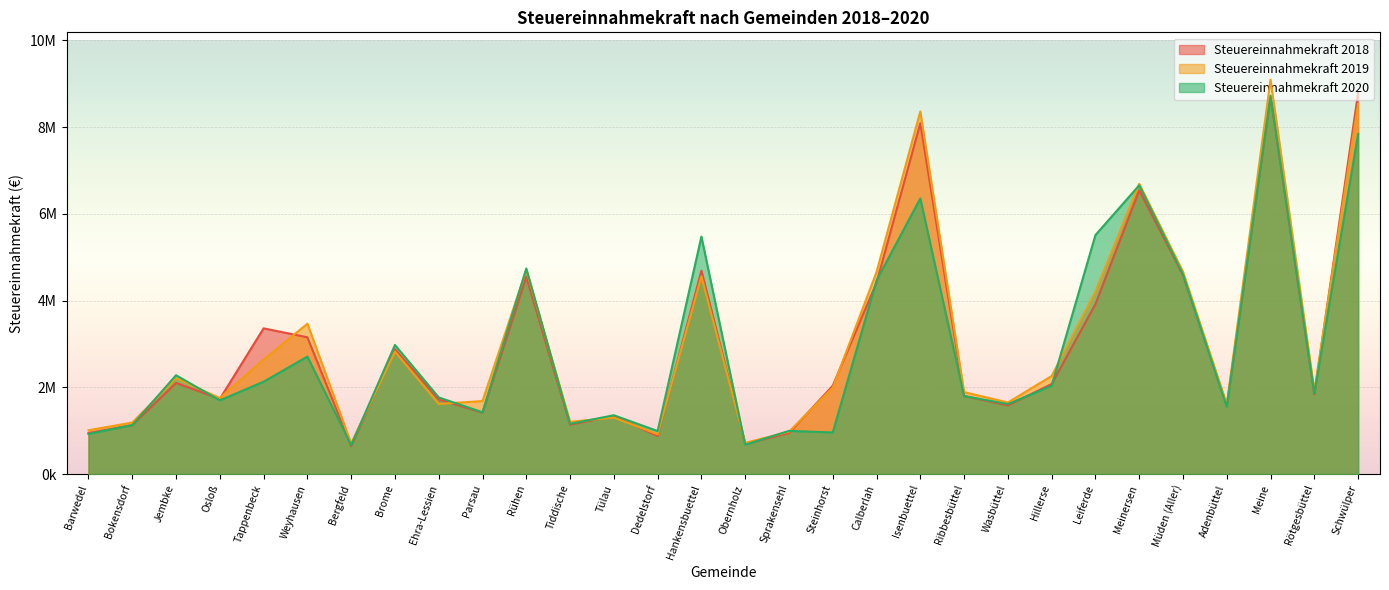

At which category does Steuereinnahmekraft 2020 reach its first local peak?

Jembke